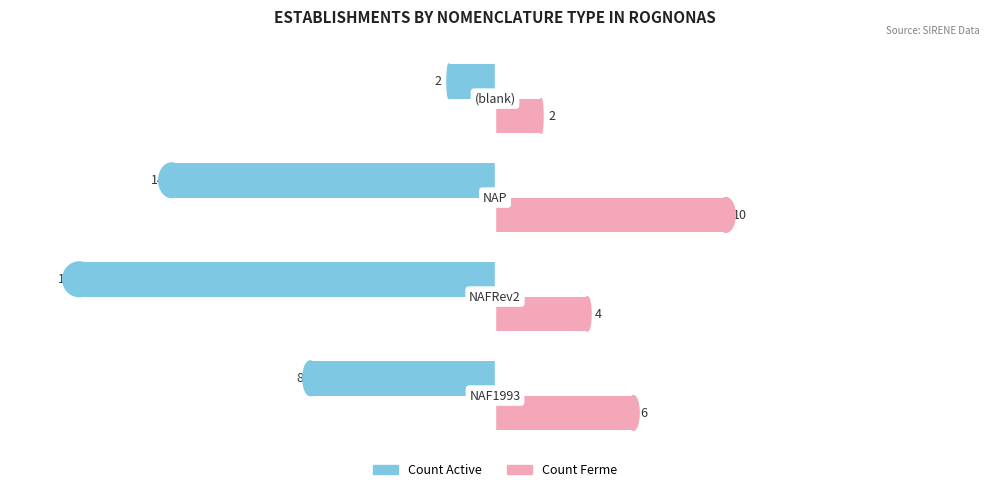

How many values in the Count Active series exceed -8?

1